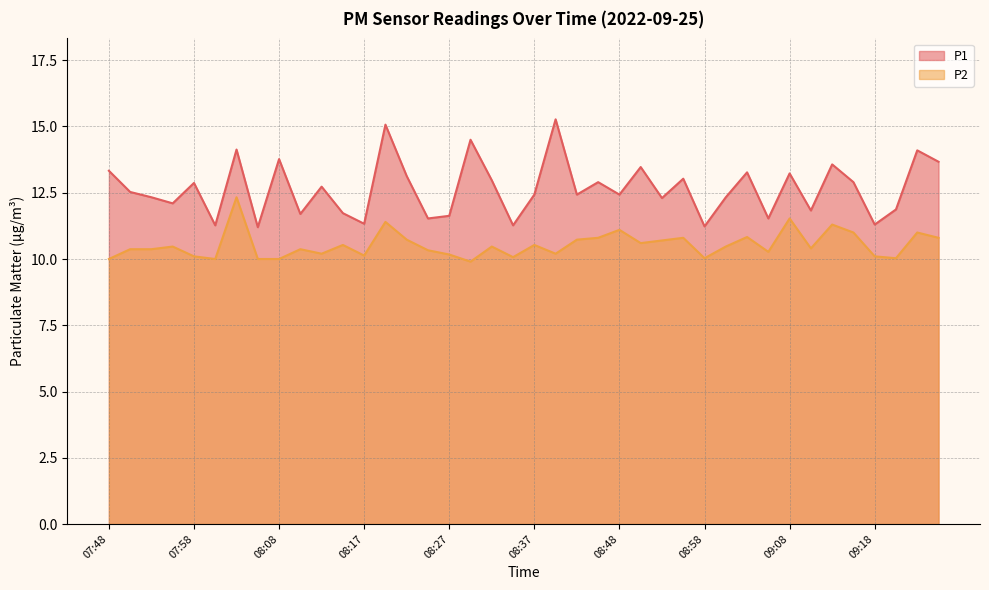

Rank the series at 09:23 from highest to lowest value.

P1, P2